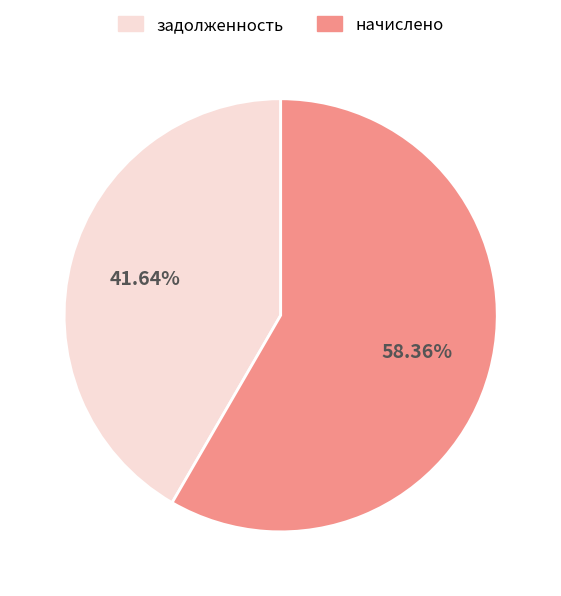

Is there a majority slice in this chart?

Yes